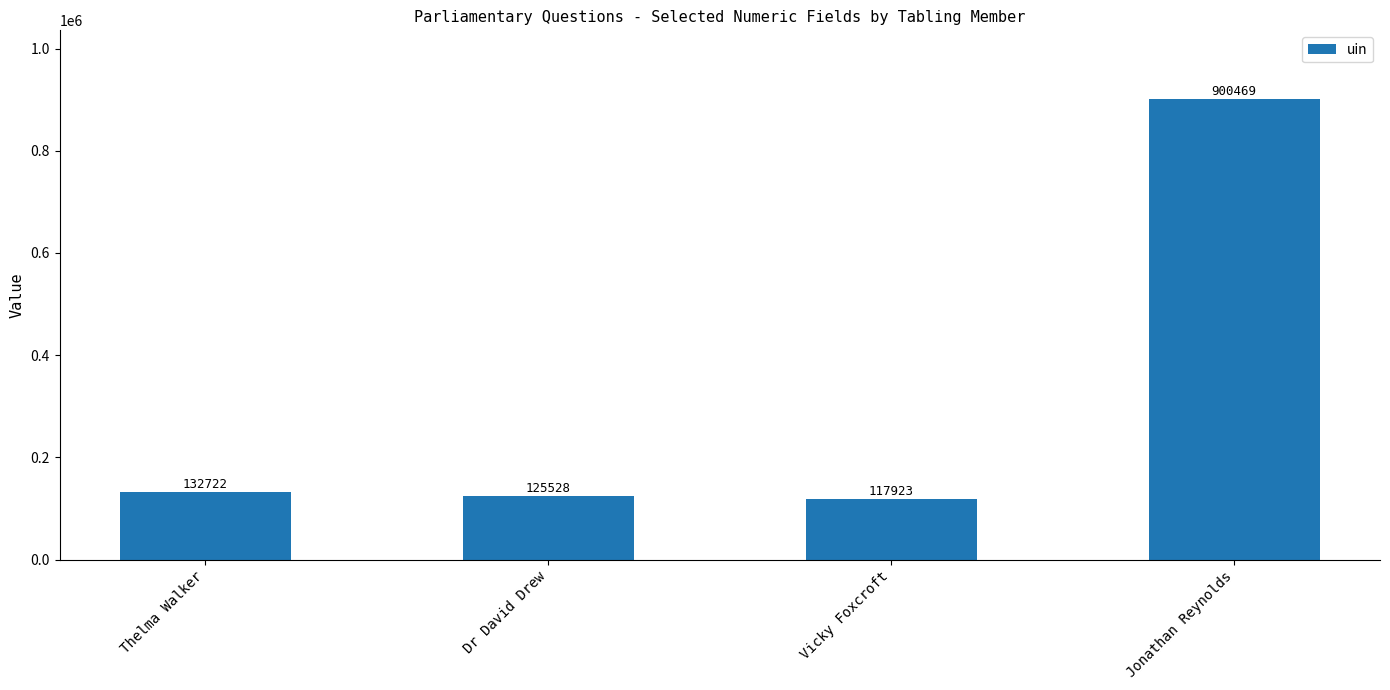

What is the maximum value shown in the chart?

900469